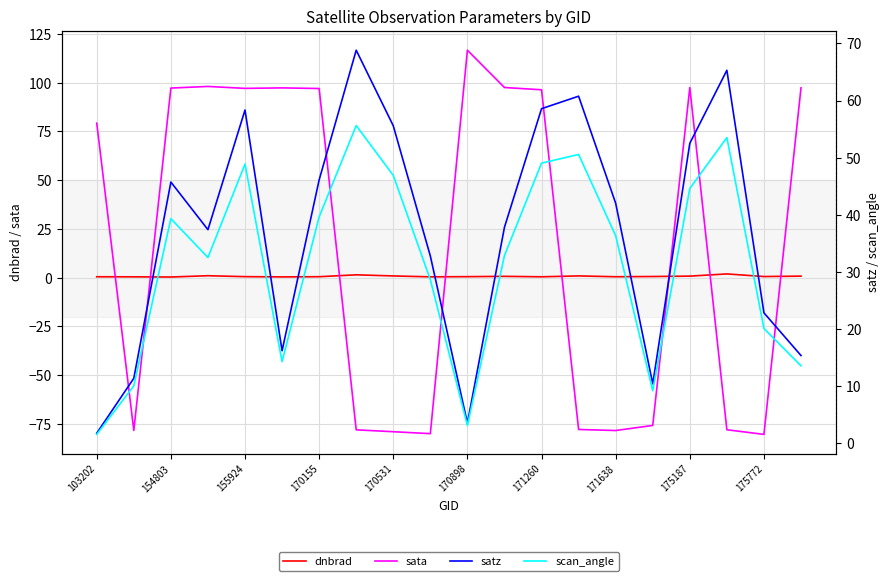

The sata series shows 49.8 at 155924. True or false?

False